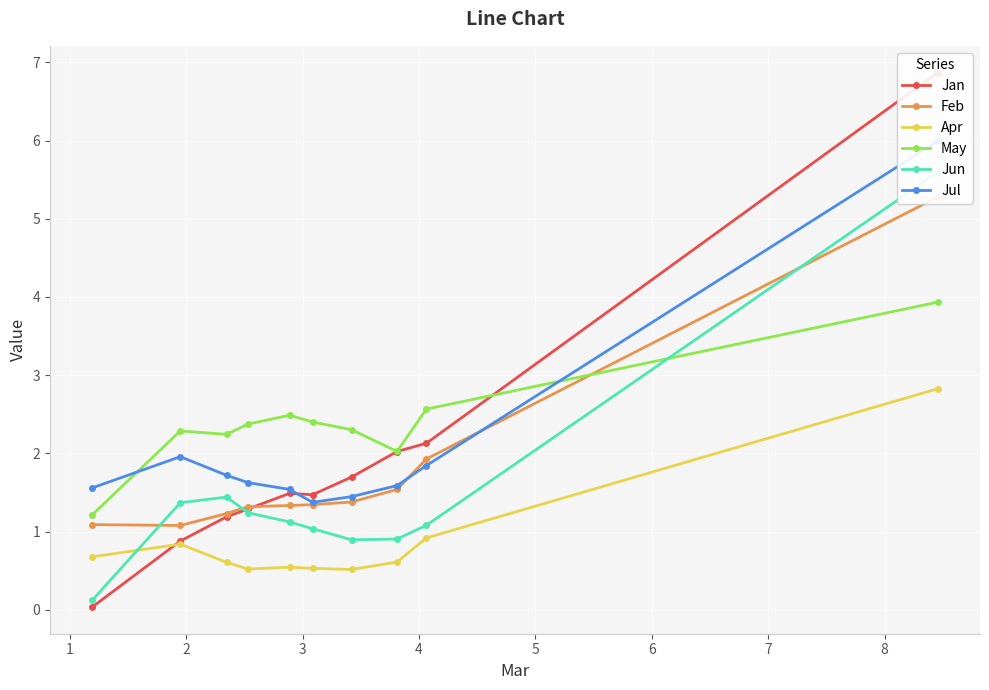

What is the minimum value for May?

1.2